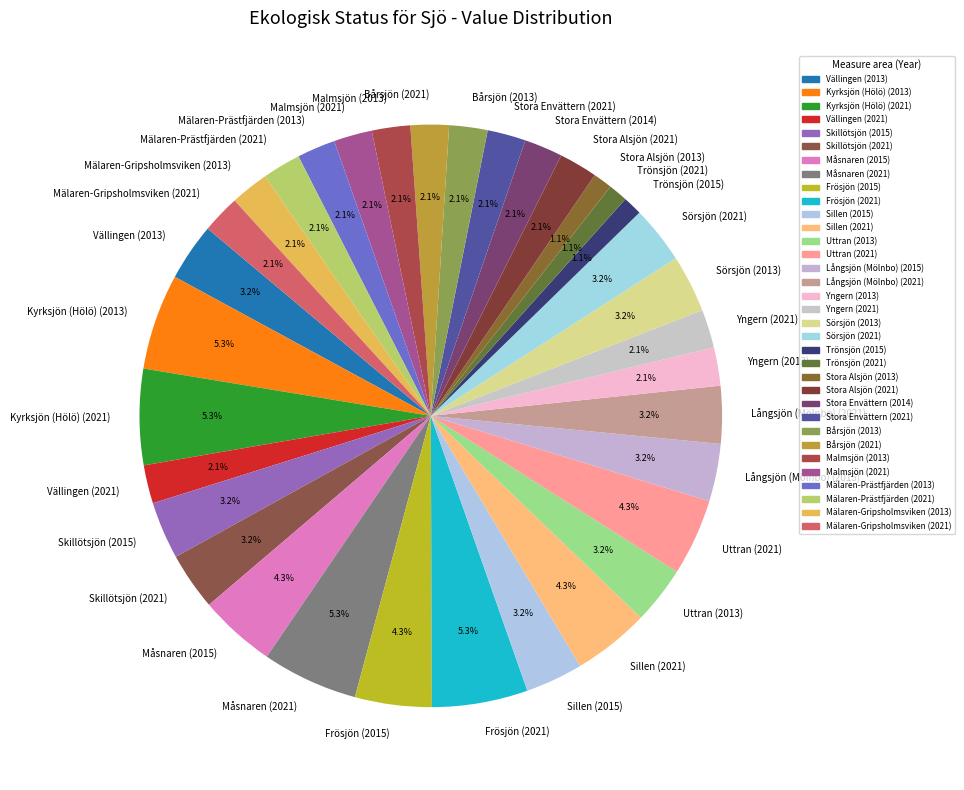

To the nearest percent, what is the average slice percentage?

3%